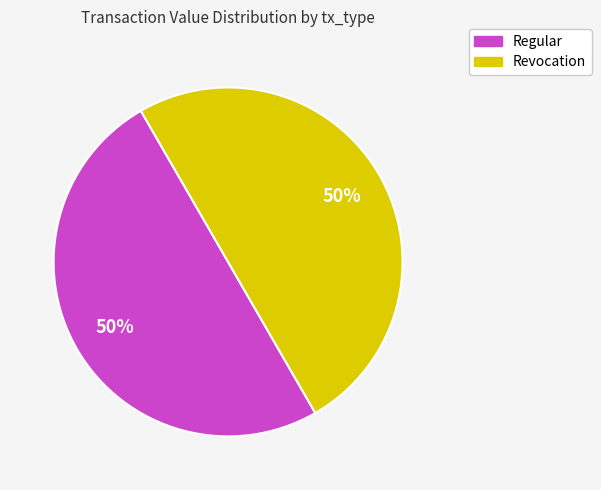

To the nearest percent, what is the average slice percentage?

50%